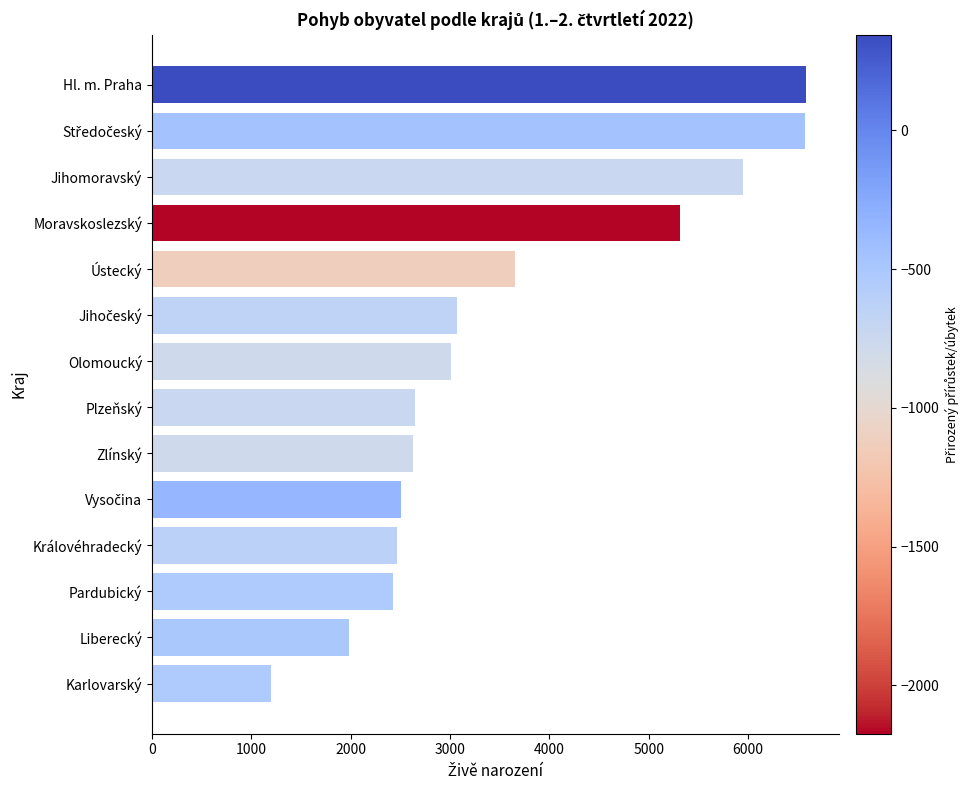

How many series are shown in this chart?

1